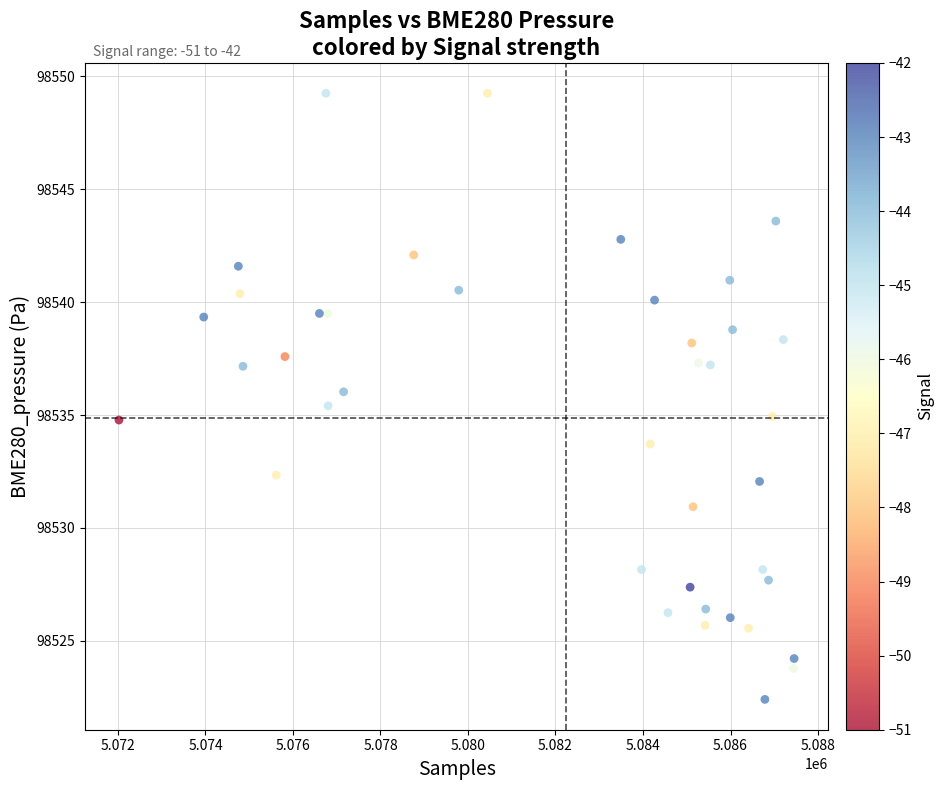

What is the range of Y values (max minus min)?

26.8